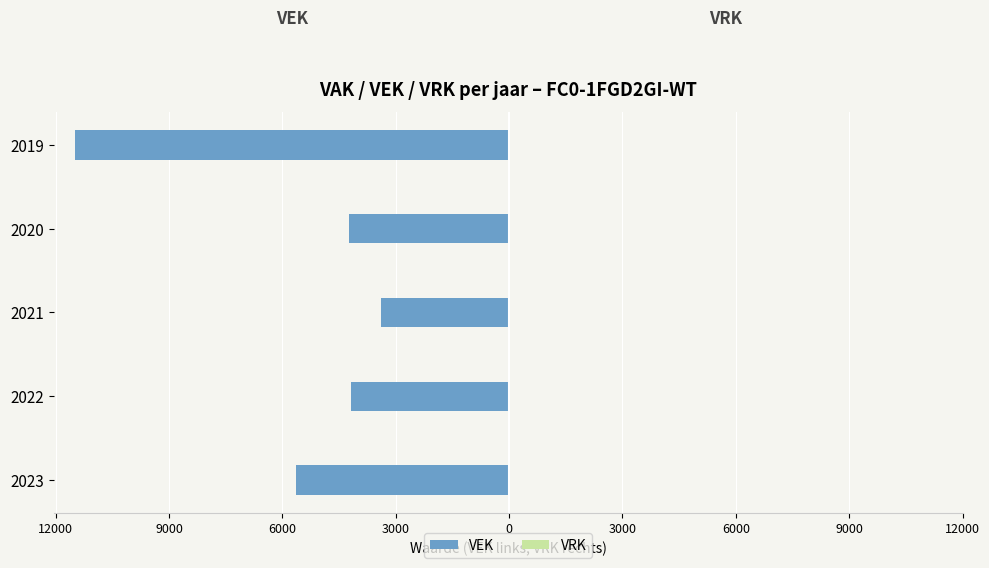

Does the chart contain any negative values?

Yes